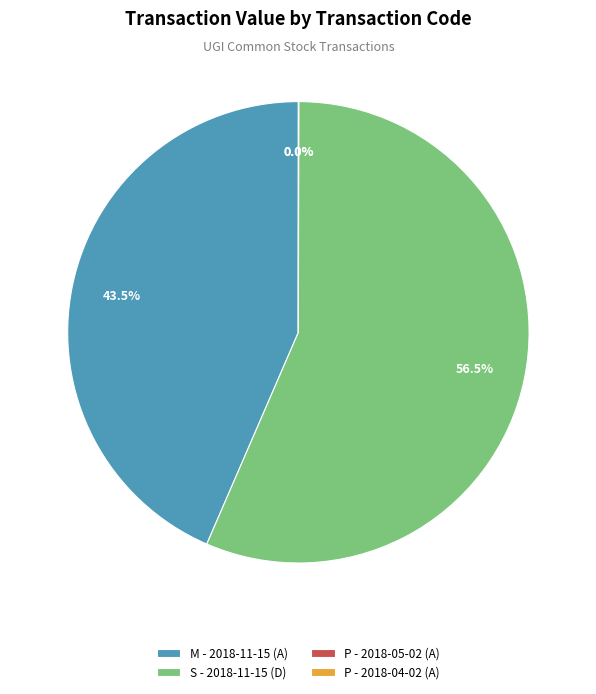

Does S - 2018-11-15 (D) account for over 50% of the chart?

Yes